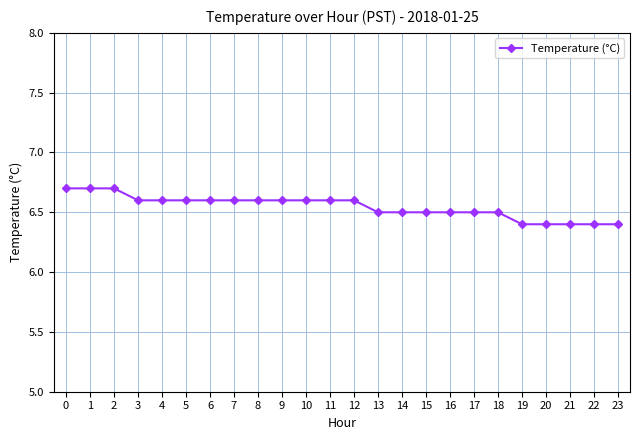

Is this an area chart (filled region under the line)?

No